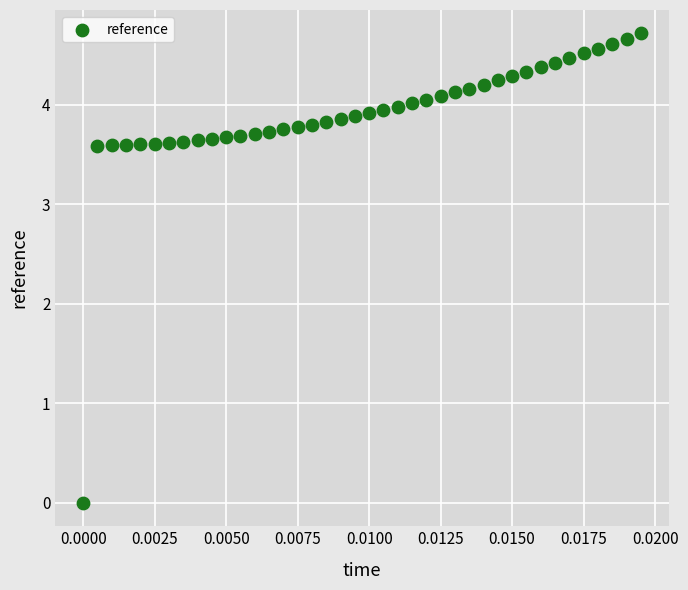

What is the range of Y values (max minus min)?

4.7